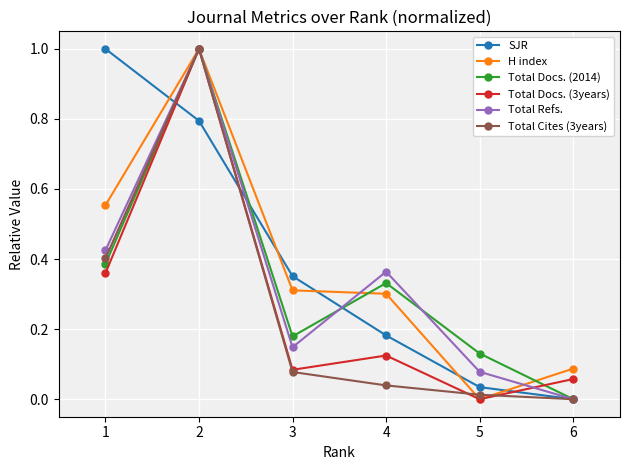

What is the value of the Total Cites (3years) point at the 2nd from the left?

1.0